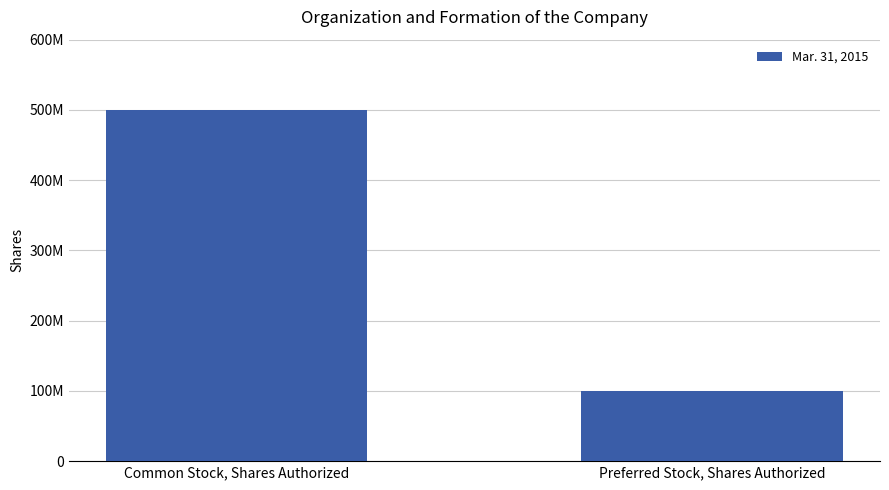

List the labels in order of value, largest first.

Common Stock, Shares Authorized, Preferred Stock, Shares Authorized